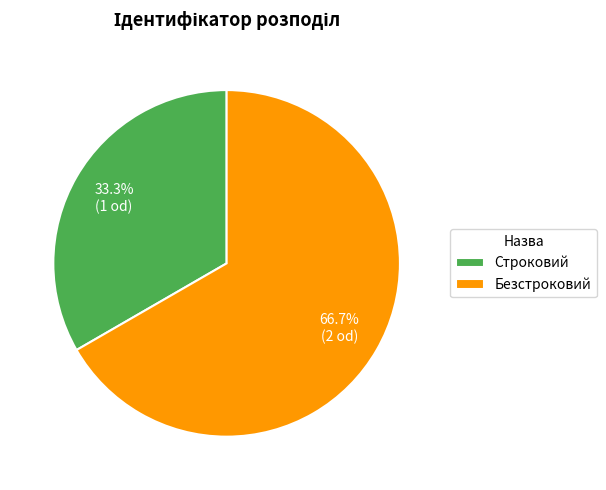

What is the majority slice?

Безстроковий